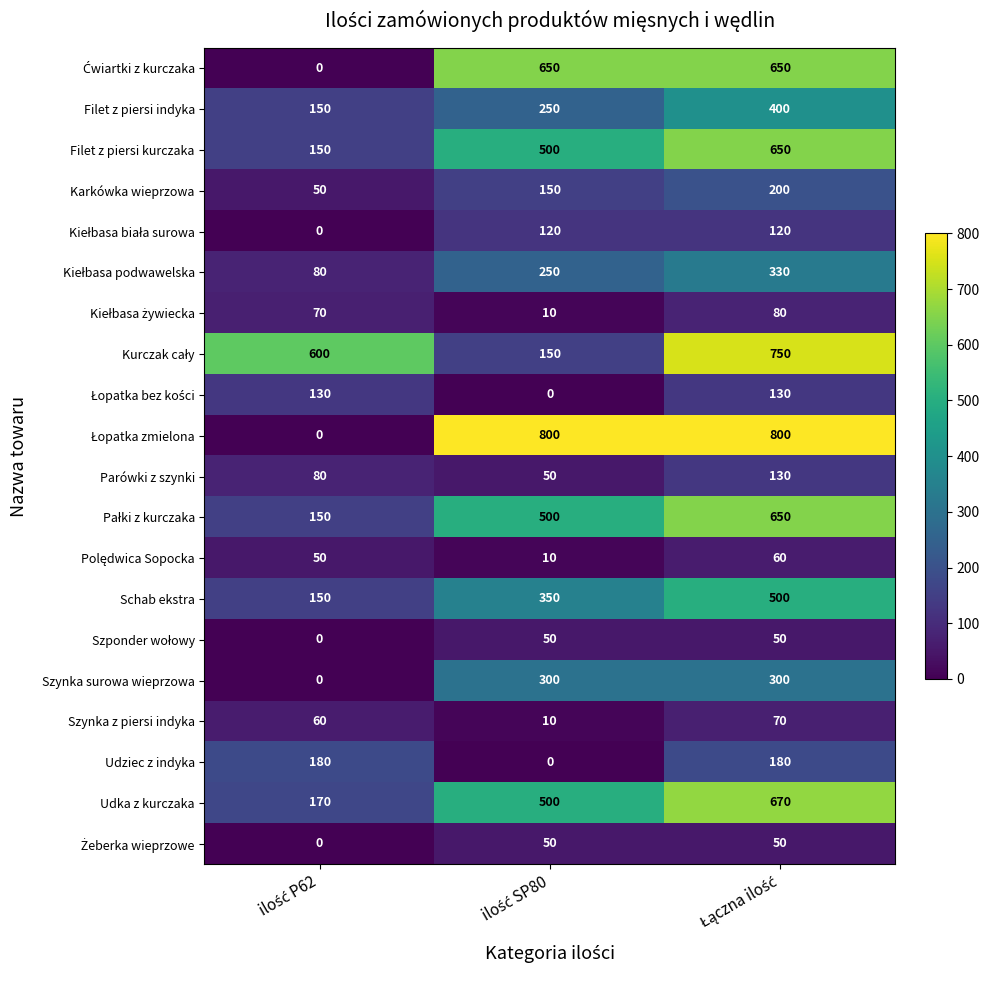

What is the maximum value shown in the chart?

800